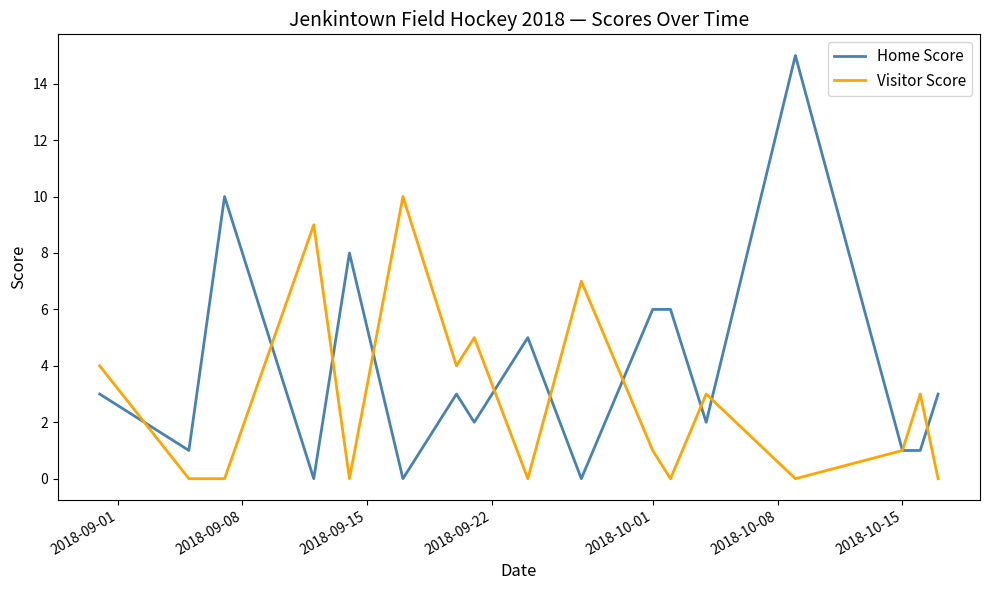

True or false: Home Score and Visitor Score intersect in this chart.

True